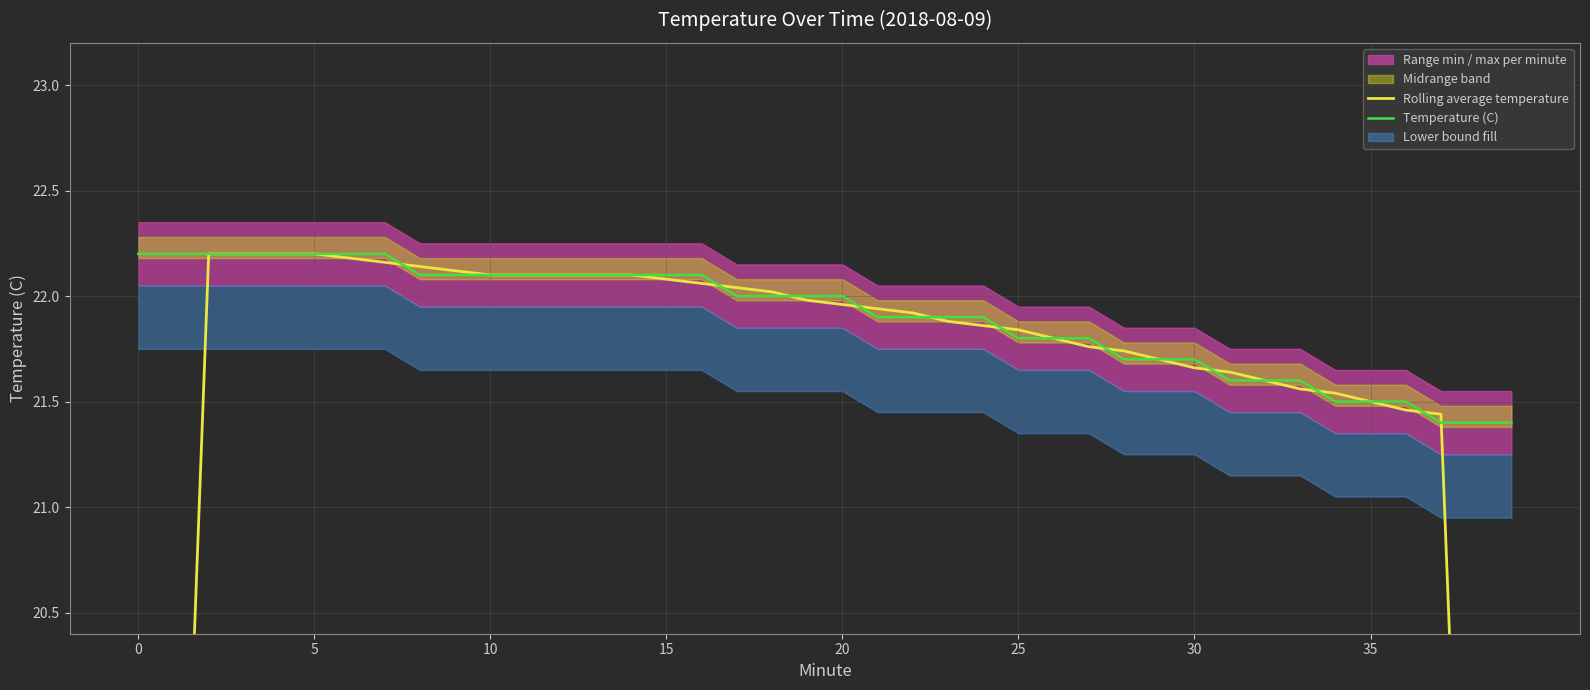

How many times do Rolling average temperature and Temperature (C) cross each other?

15